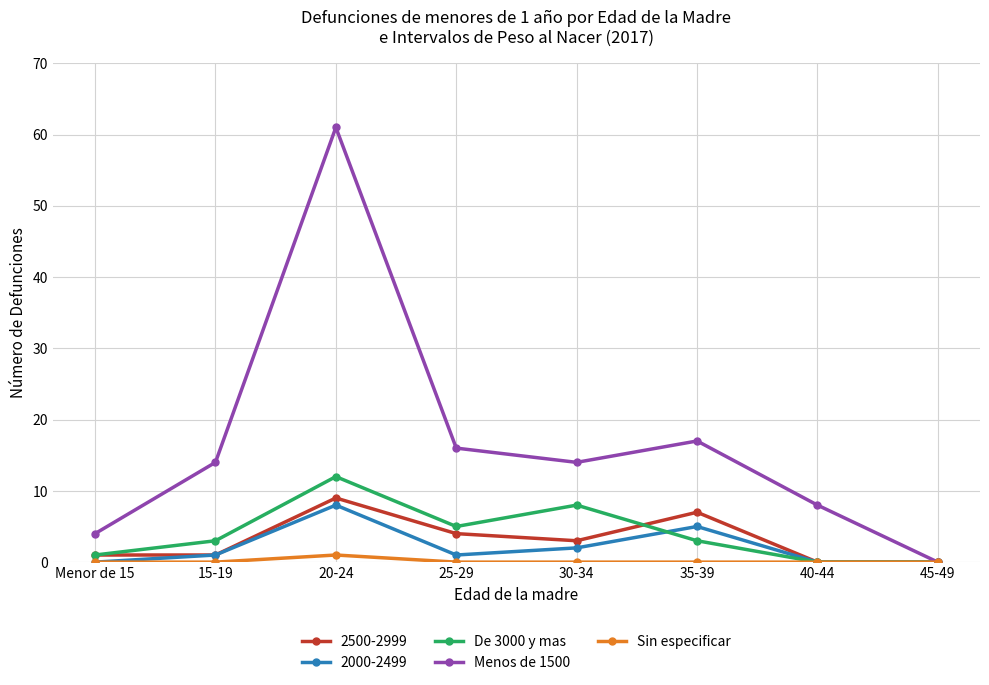

What is the label of the 4th point from the right?

30-34